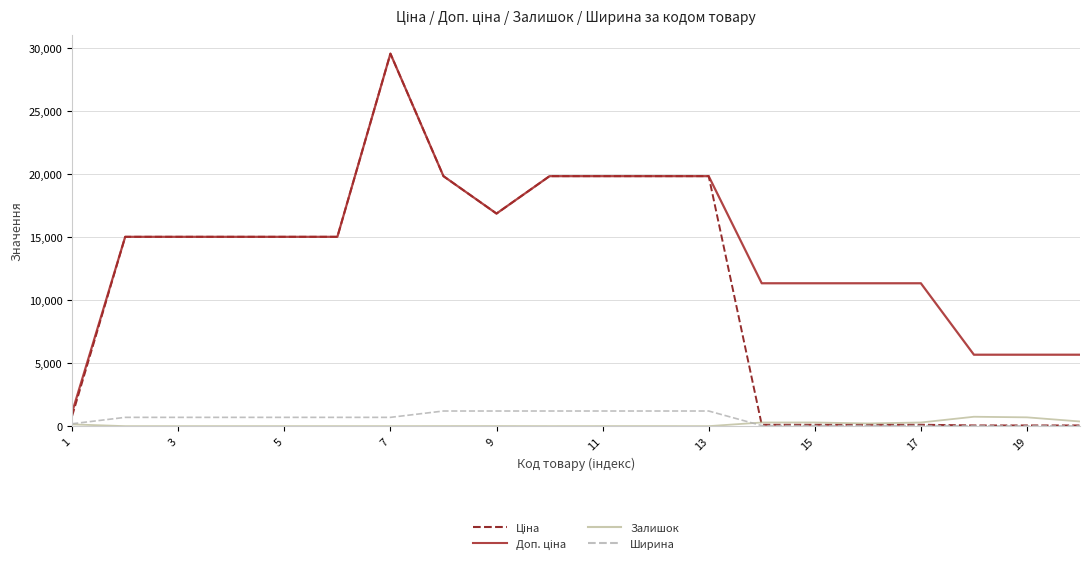

How many lines are shown in the chart?

4